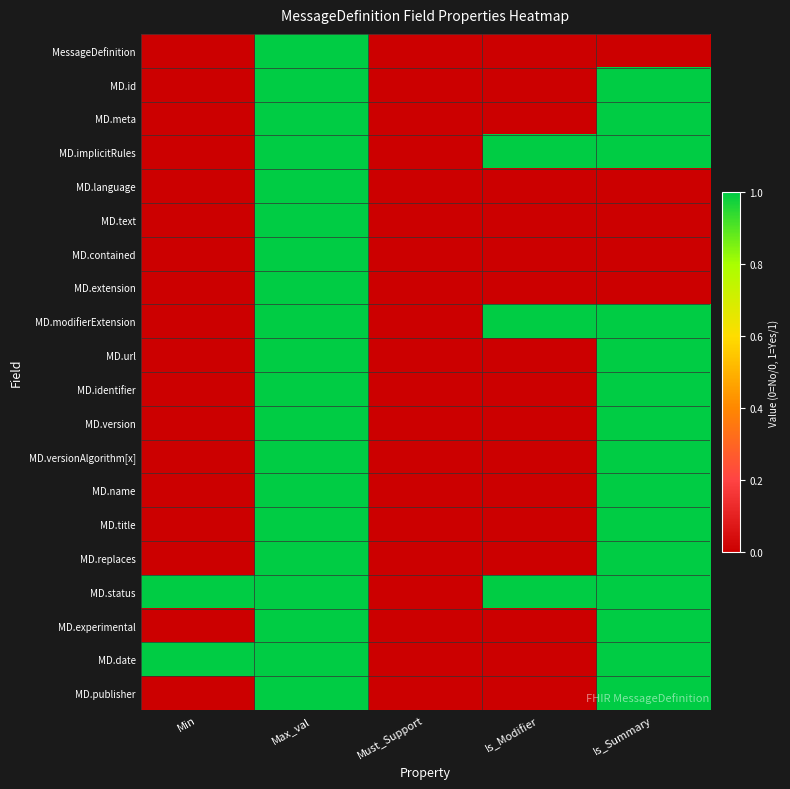

Which has a higher value, Is_Summary or Max_val?

Max_val